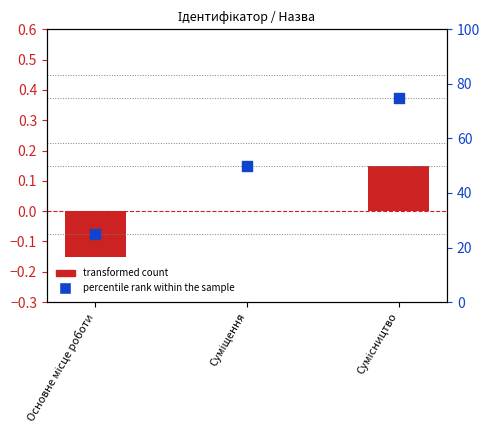

At which category is the sum across all series the highest?

Сумісництво